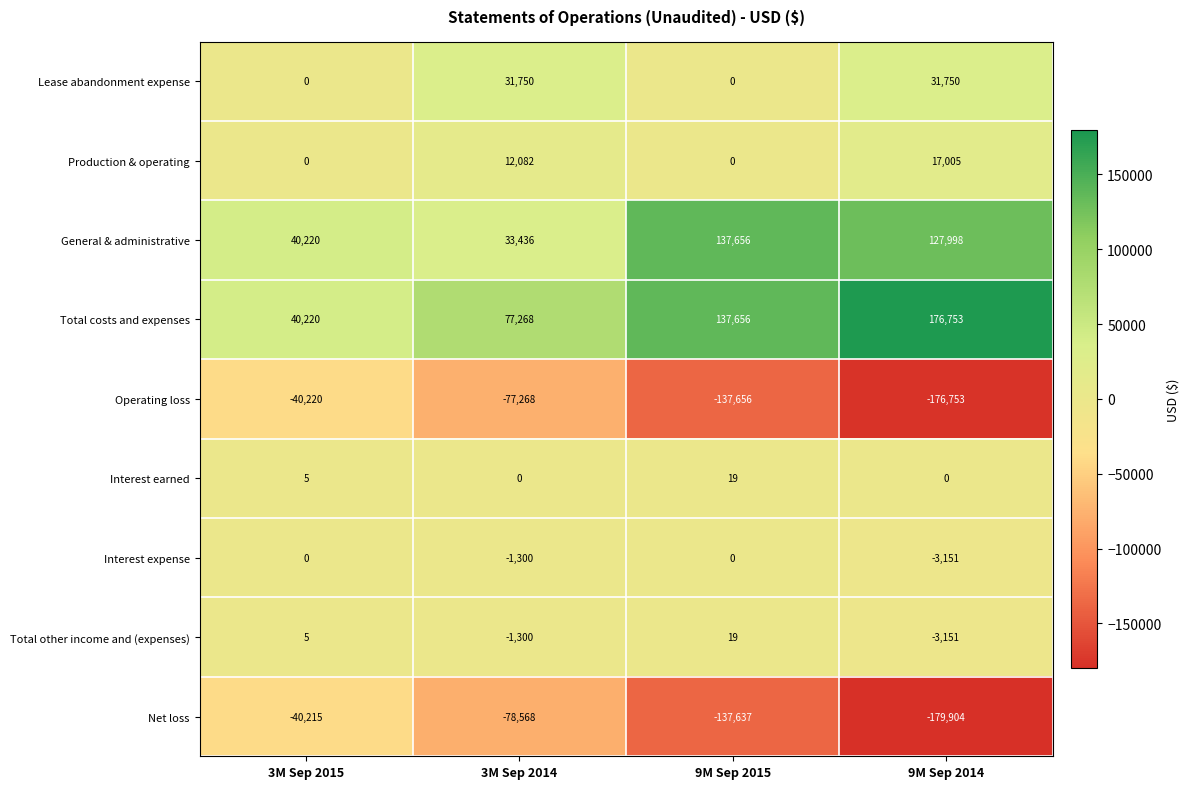

What is the maximum value for Lease abandonment expense?

31750